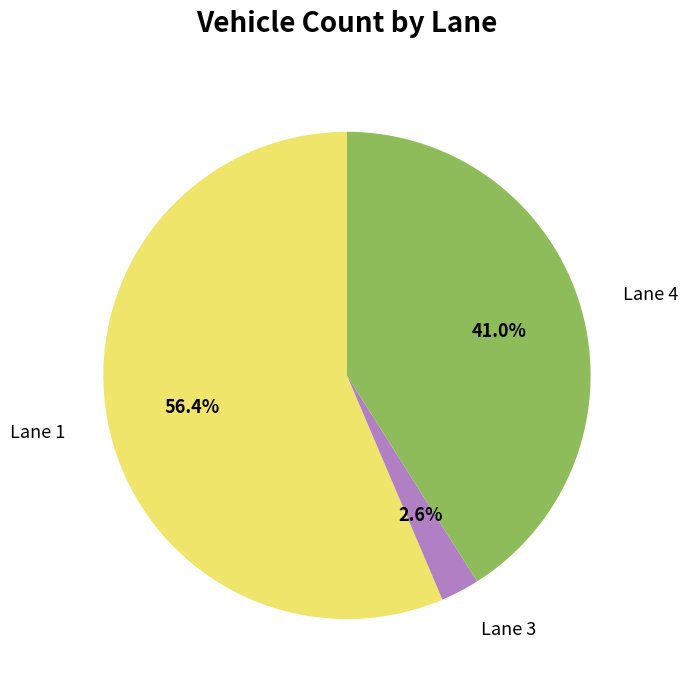

To the nearest percent, what portion does Lane 1 represent?

56%